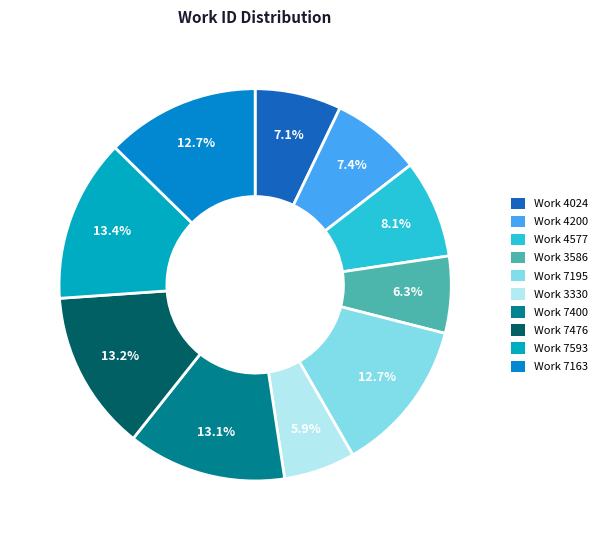

Count the number of slices in the pie.

10